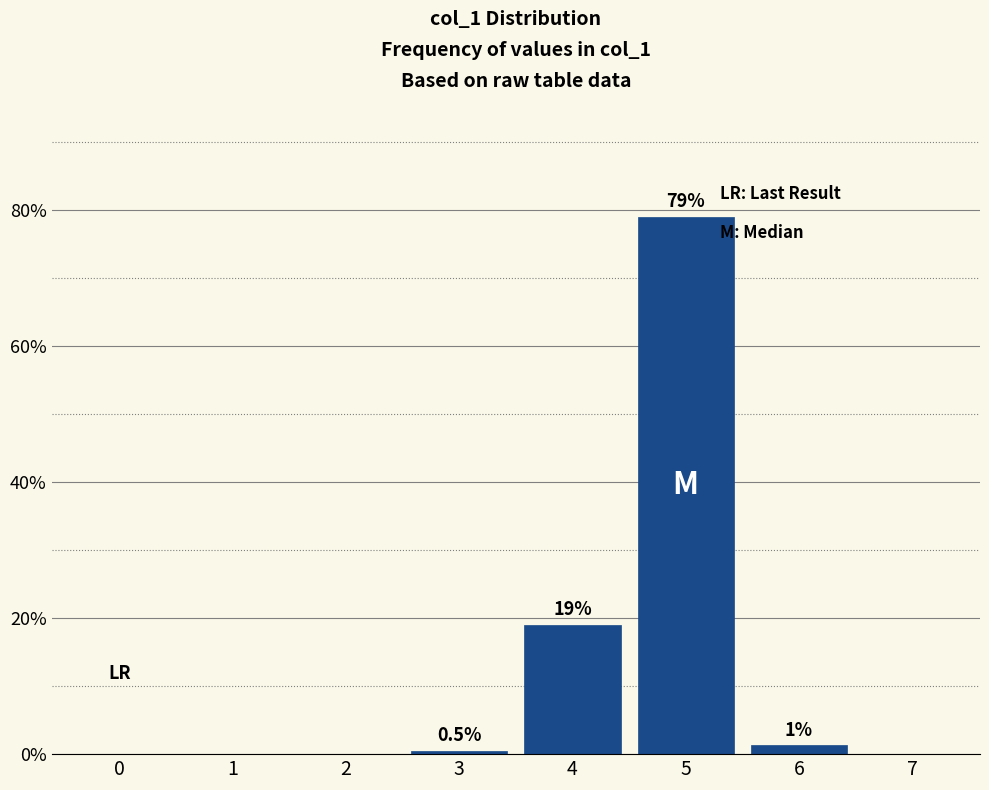

Reading left to right, list all the values displayed in this chart.

0=0.0	1=0.0	2=0.0	3=0.5	4=19.0	5=79.0	6=1.3	7=0.0